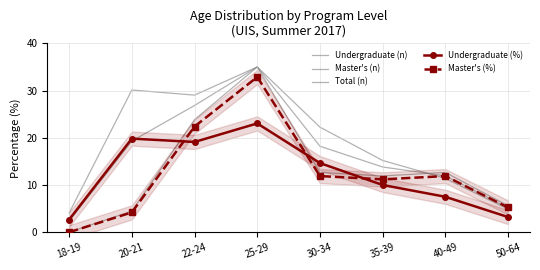

Rank the series by their maximum value, from highest to lowest.

Undergraduate (n), Master's (n), Total (n), Master's (%), Undergraduate (%)